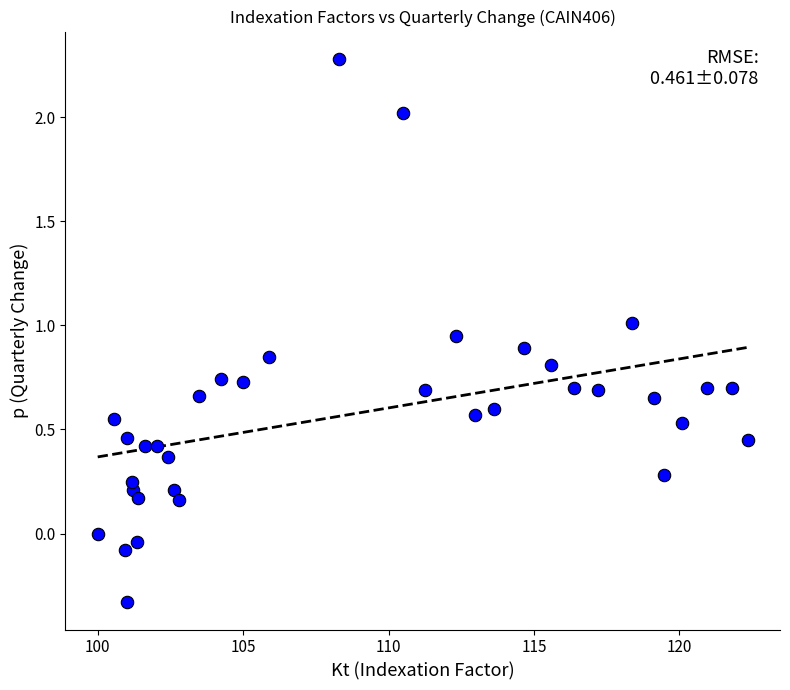

What is the range of X values (max minus min)?

22.3